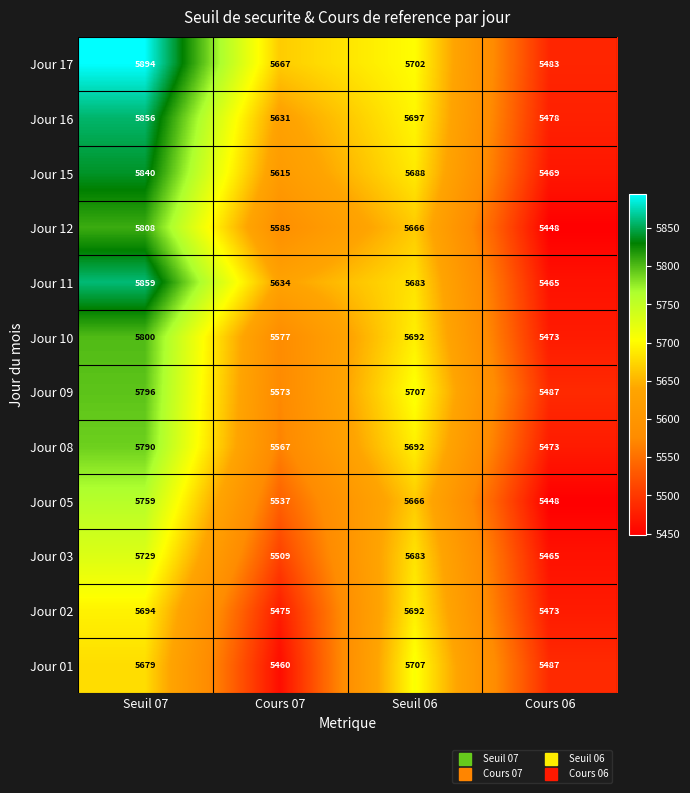

List the series in order of their peak value, highest first.

Jour 17, Jour 11, Jour 16, Jour 15, Jour 12, Jour 10, Jour 09, Jour 08, Jour 05, Jour 03, Jour 01, Jour 02